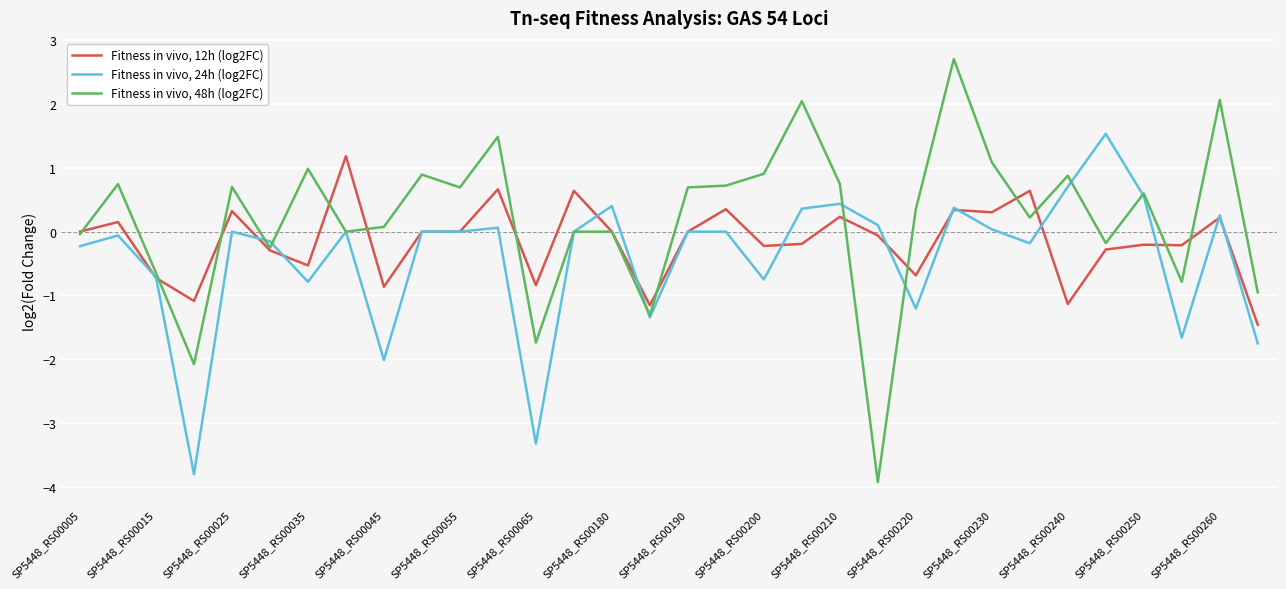

What is the greatest value displayed?

2.7